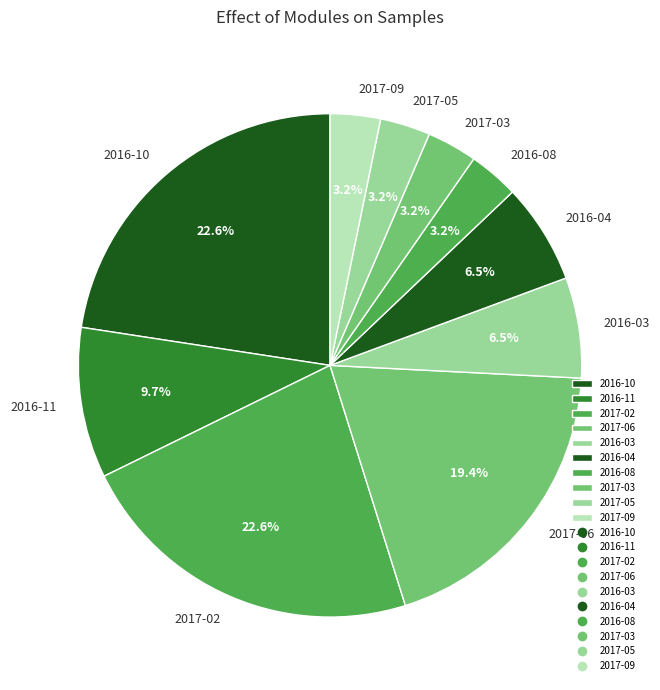

Count the number of slices in the pie.

10